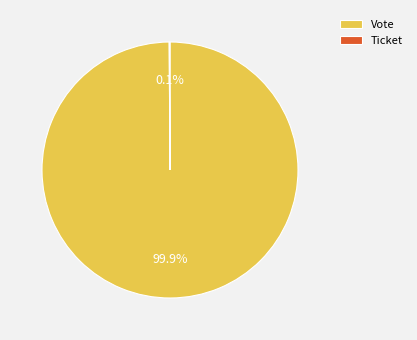

To the nearest percent, what is the average slice percentage?

50%